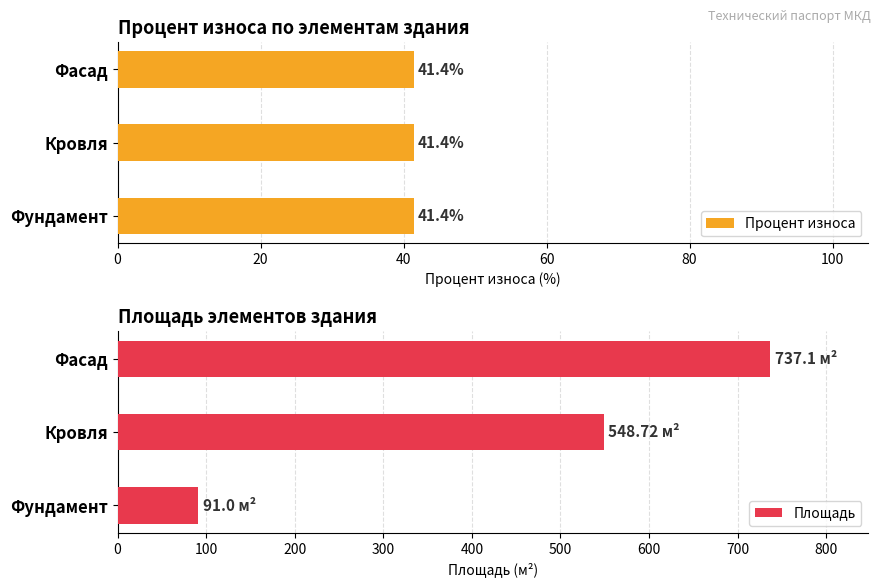

Count the number of data series in this chart.

2